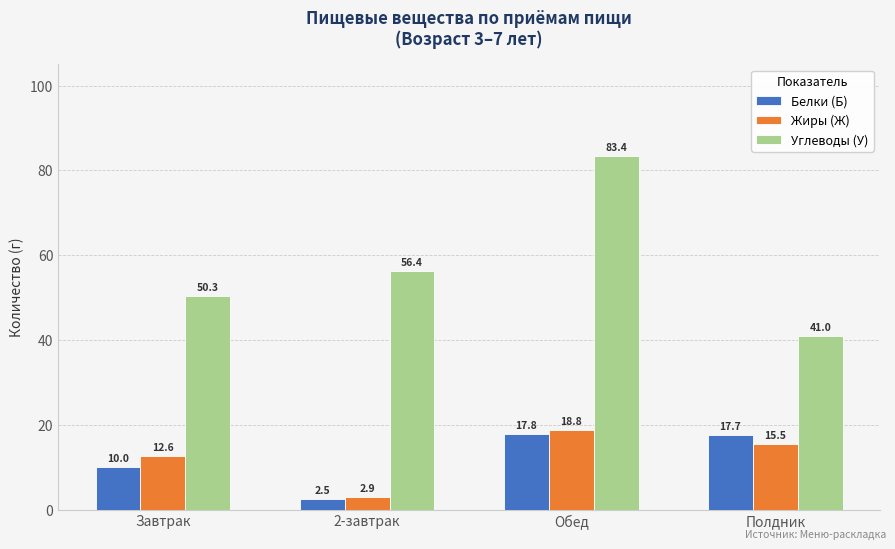

True or false: Белки (Б) has a value of 17.8 at Обед.

True